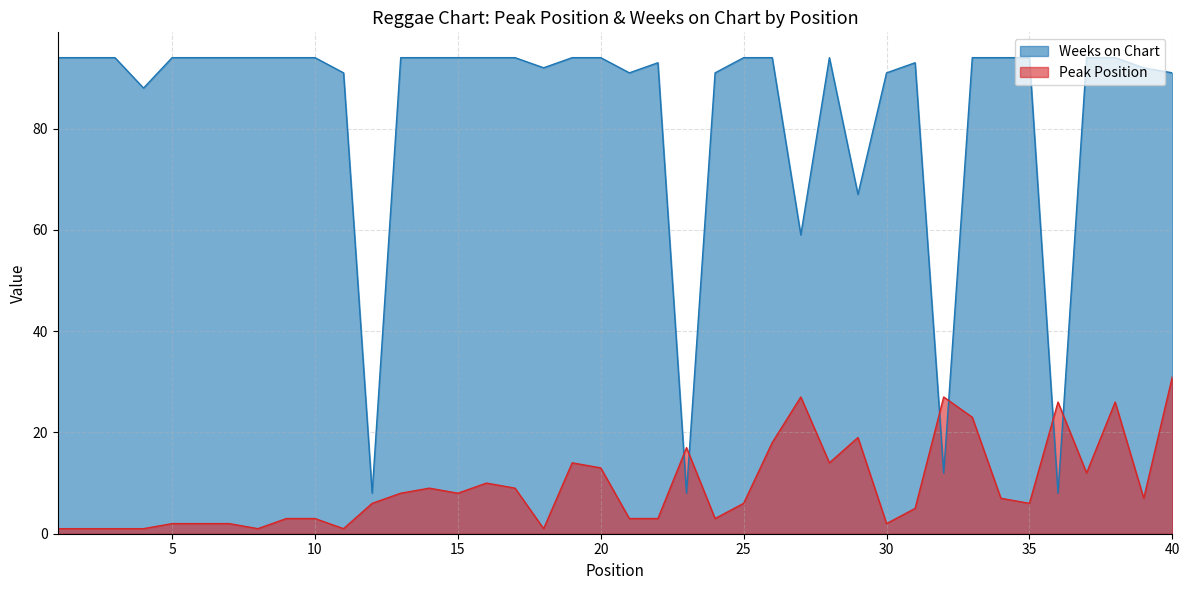

What value does the Peak Position series have at 28, to the nearest 5?

15